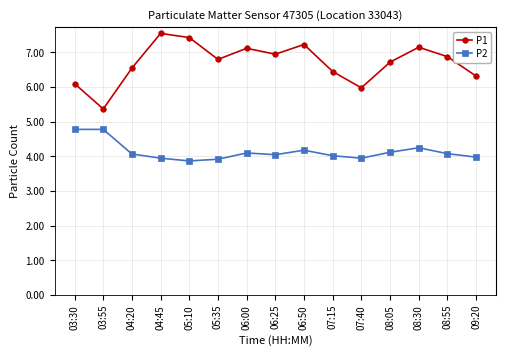

How many lines are shown in the chart?

2